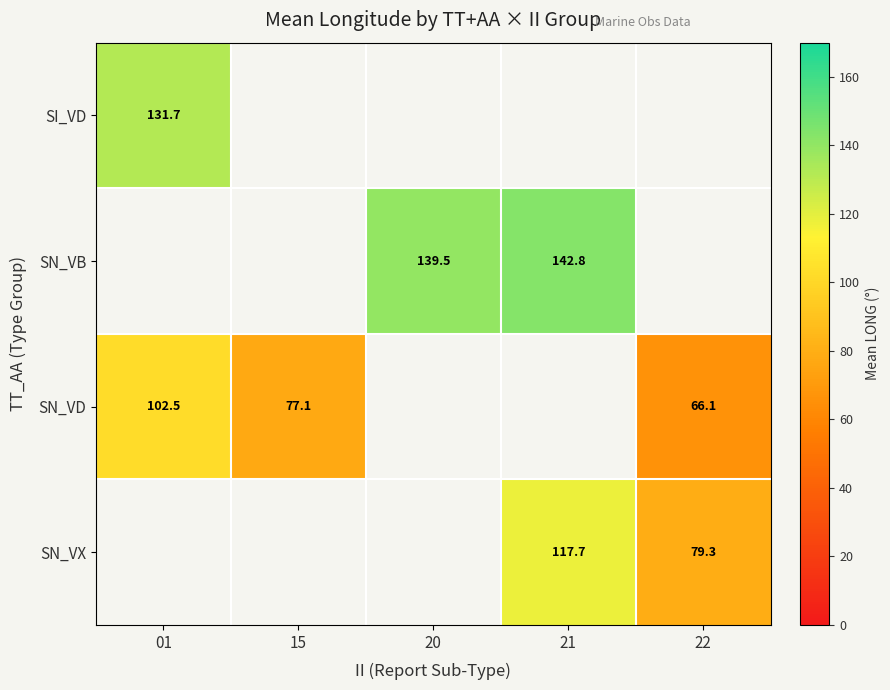

True or false: SN_VD has a value of 89.3 at 22.

False